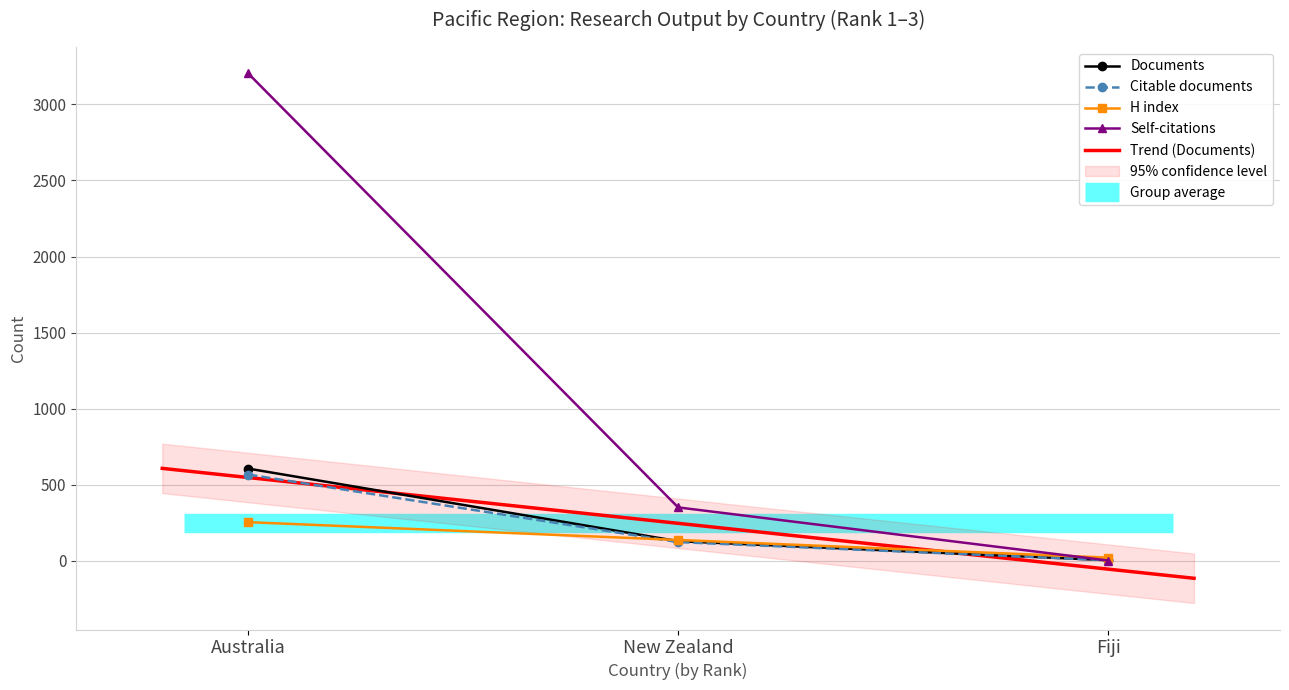

Is the value of Citable documents at Fiji greater than the value of Documents at New Zealand?

No